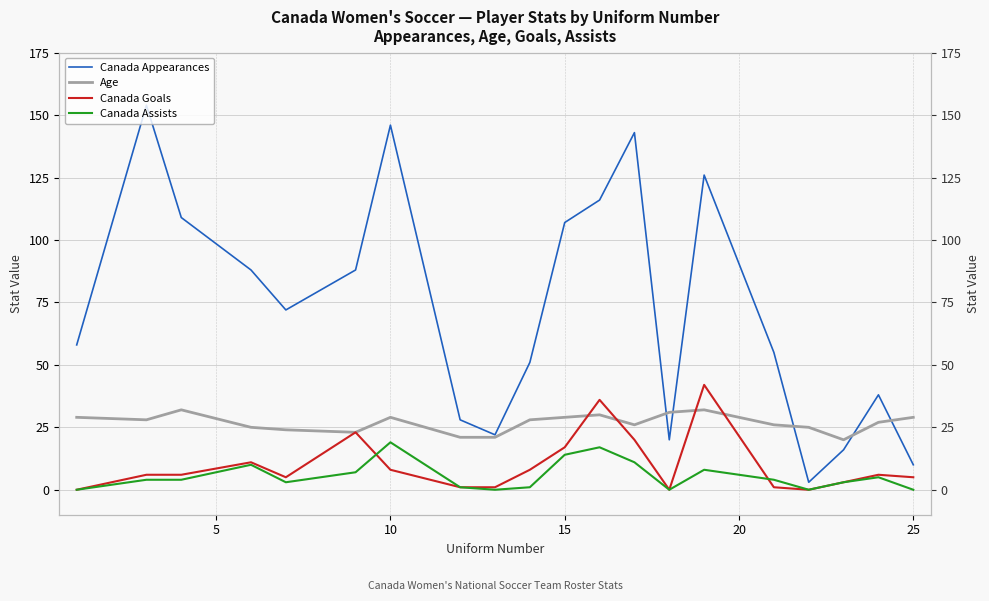

List the series in order of their peak value, lowest first.

Canada Assists, Age, Canada Goals, Canada Appearances